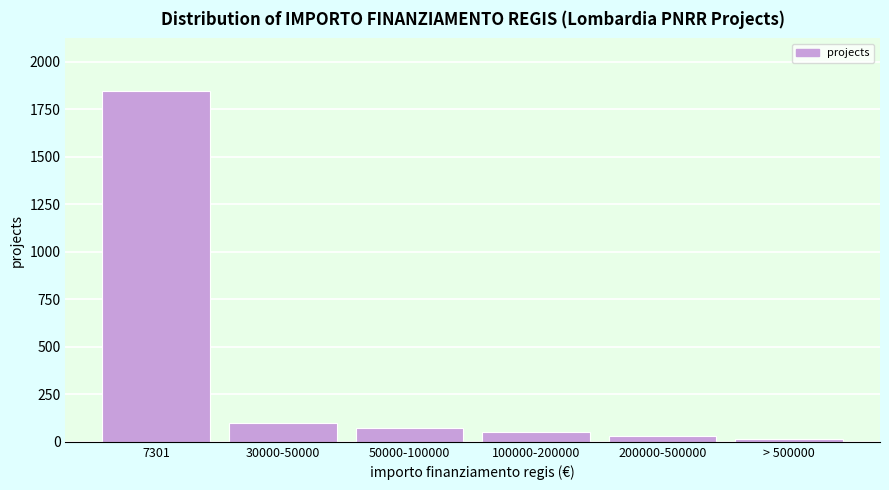

Reading left to right, what are all the values shown in this chart?

7301=1847	30000-50000=98	50000-100000=72	100000-200000=54	200000-500000=31	> 500000=13